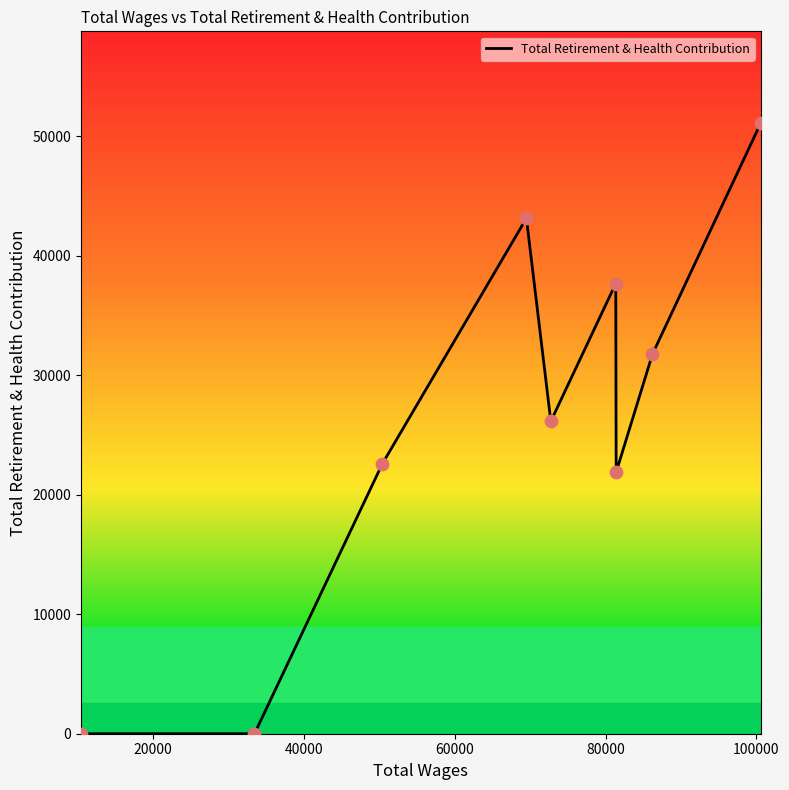

What is the difference between the maximum and minimum values?

51122